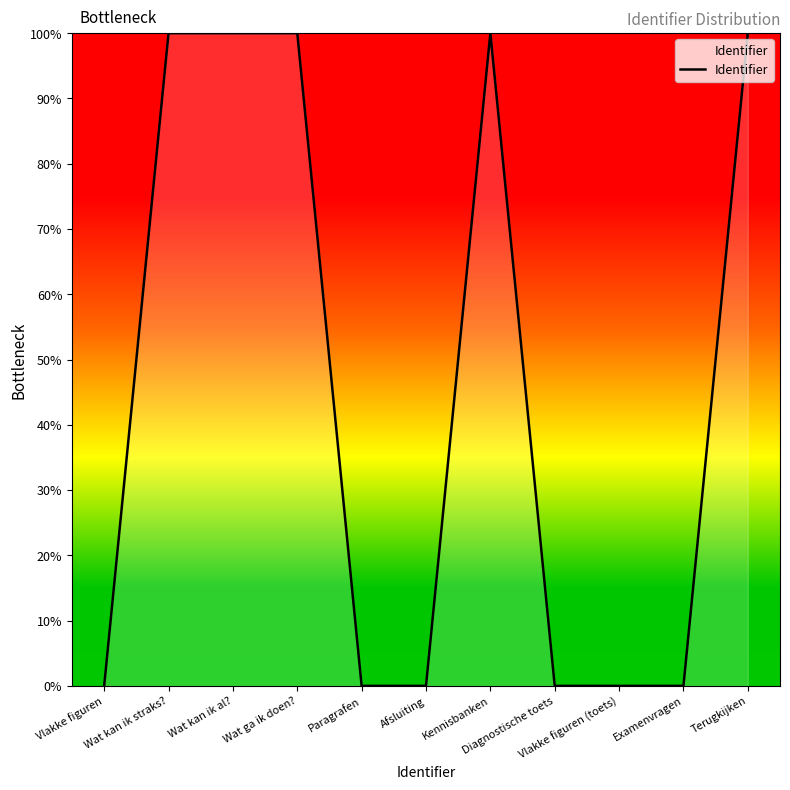

What is the greatest value displayed?

100.0